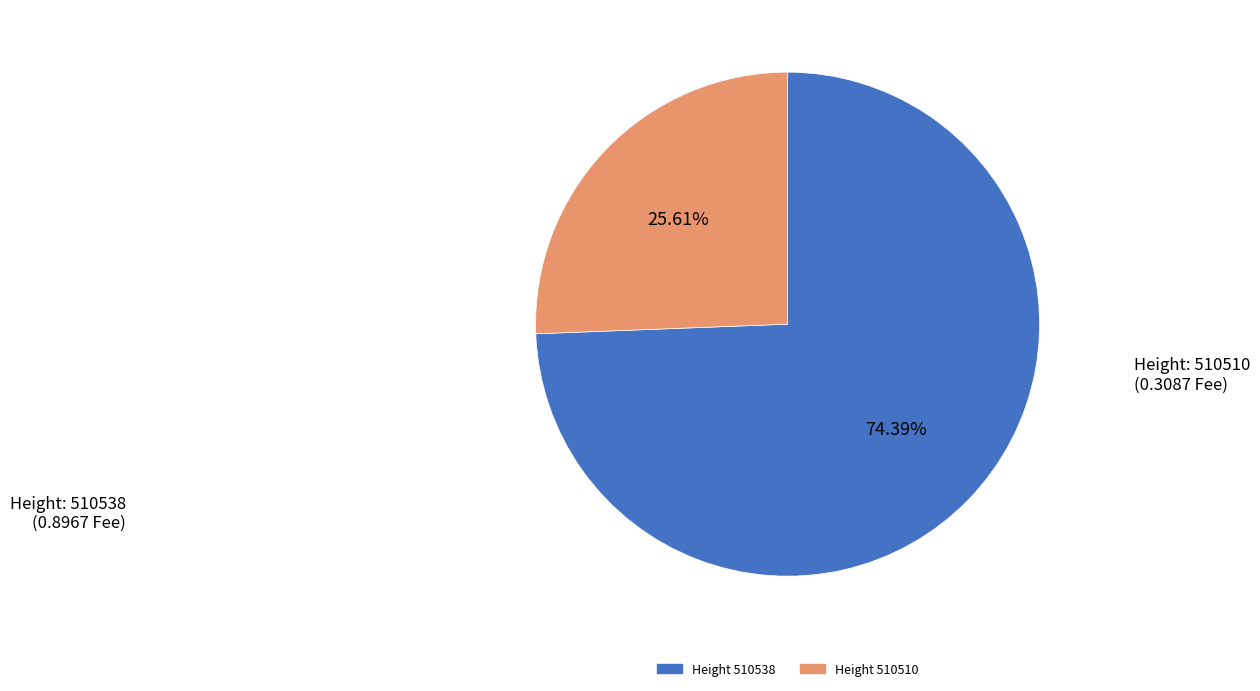

Is there a majority slice in this chart?

Yes